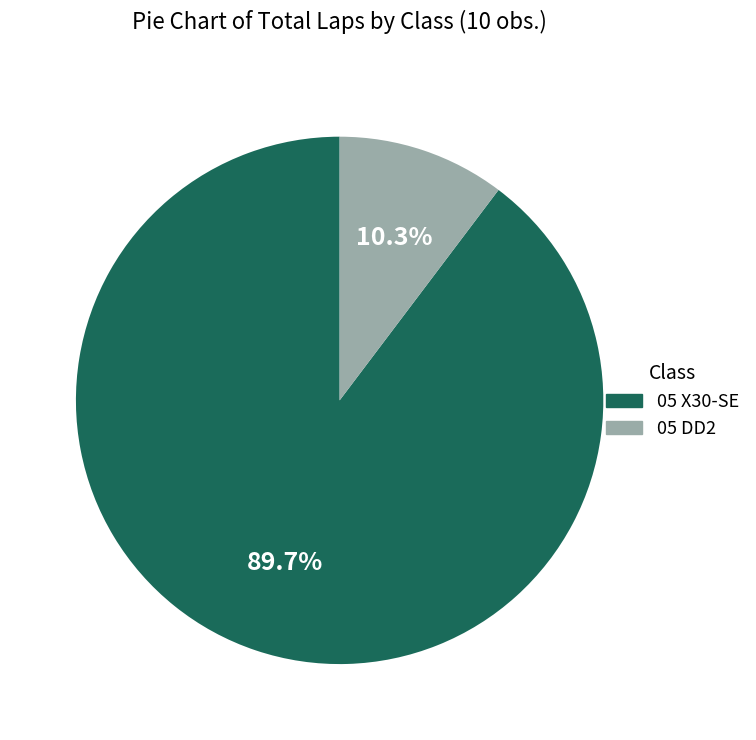

True or false: 05 X30-SE accounts for 1% of the total.

False